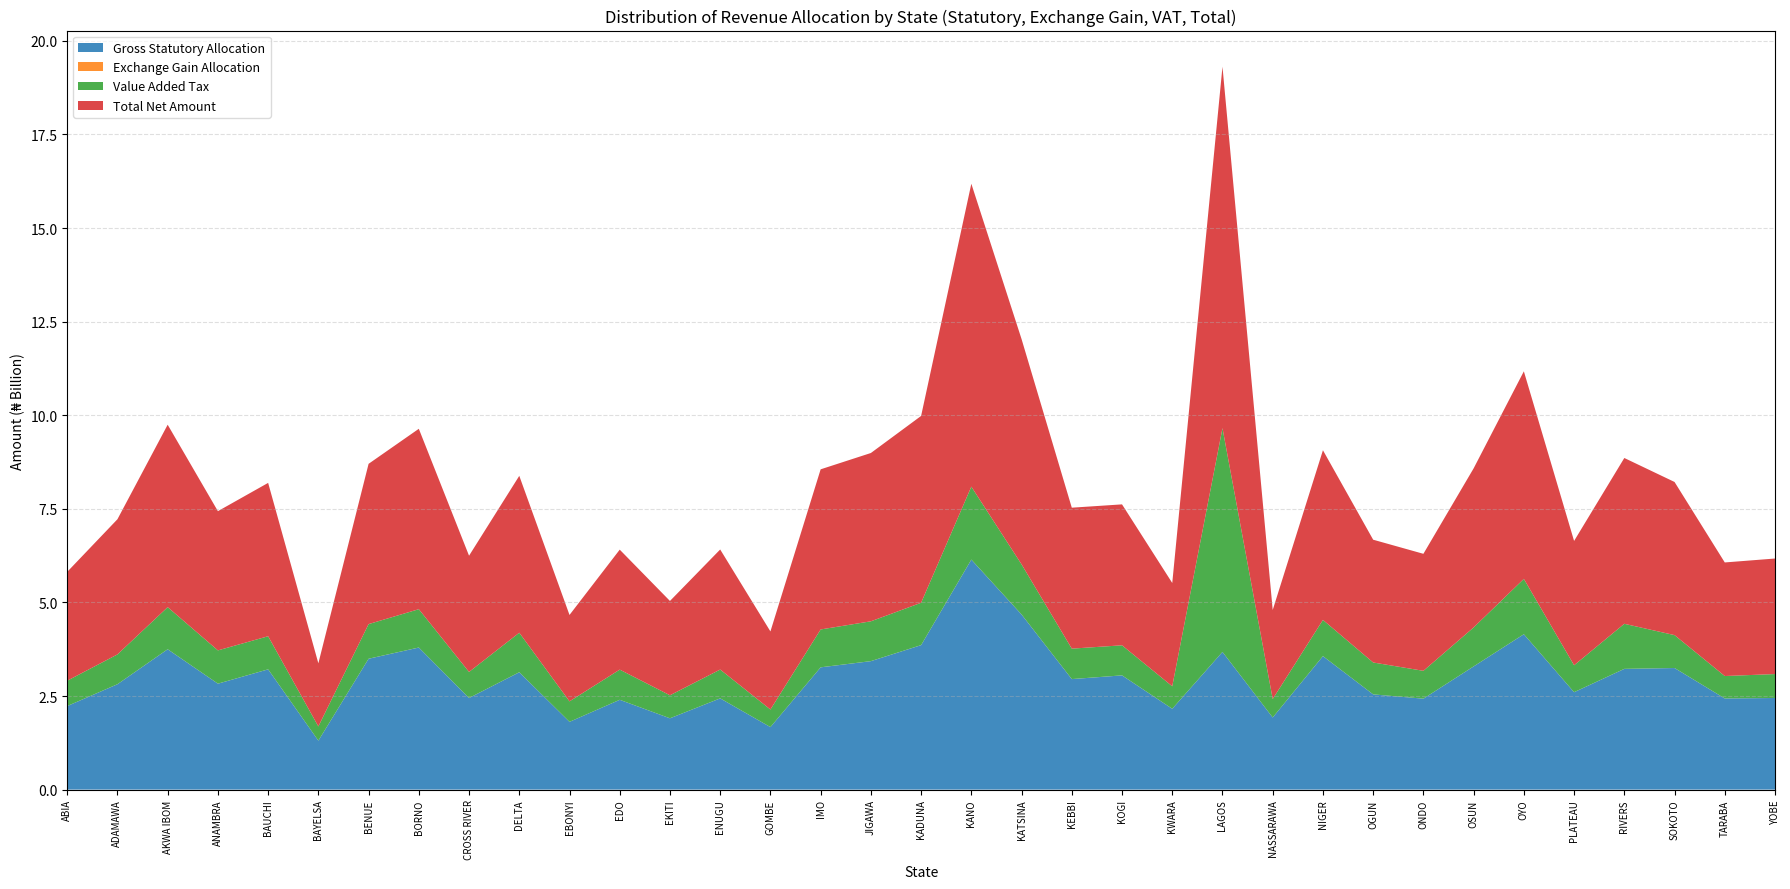

Reading left to right, what are all the values shown in this chart?

Gross Statutory Allocation: 2231135339.5	2814257010.7	3748424964.8	2829465553.9	3212003319.7	1307402921.1	3495156729.5	3794692793.3	2446318926.6	3134606848.5	1809629083.1	2398398510.7	1904415393.8	2436808543.8	1669702916.2	3265865512.3	3431099212.3	3858595955.1	6143215464.3	4676934499.3	2951647687.2	3050744088.5	2158720992.6	3677372982.0	1925951190.4	3564787091.0	2543106221.7	2428827304.5	3289907992.5	4149962239.7	2601470287.7	3224666639.0	3247738406.3	2434190801.0	2447365524.3
Exchange Gain Allocation: 609684.0	769028.9	1024301.3	773184.8	877717.7	357263.2	955092.7	1036944.5	668485.4	856568.2	494502.5	655390.6	520403.9	665886.6	456266.0	892436.2	937588.3	1054406.8	1678706.0	1278027.4	806572.5	833651.7	589895.9	1004885.5	526288.8	974120.0	694933.7	663705.7	899006.1	1134026.0	710882.4	881178.1	887482.8	665171.3	668771.4
Value Added Tax: 676533441.8	795977864.6	1124129452.9	888625131.6	883721539.7	379049264.5	924744444.3	1023317949.5	696084369.9	1055138787.2	546770122.5	805803555.1	614595661.4	769483621.1	469504745.1	1010988939.2	1063648469.9	1131197180.8	1947232881.9	1338816629.2	812872637.5	803034086.4	600348508.5	5976984735.3	492251855.5	966770015.4	851672754.9	743394780.2	1040706675.0	1477331514.9	718951490.5	1203513874.4	878115665.8	599017956.1	638221126.5
Total Net Amount: 2908278465.3	3611003904.2	4873578718.9	3718863870.3	4096602577.2	1686809448.9	4281317768.0	4819047687.3	3104520515.9	4190602204.0	2308035786.6	3204857456.4	2519531459.2	3206958051.6	2085680369.8	4277746887.7	4495685270.4	4990847542.6	8092127052.1	6017029156.0	3765326897.1	3764639231.2	2759659396.9	9655362602.8	2379491207.5	4532531226.5	3279696959.9	3125708663.5	4249485028.3	5544739199.2	3321132660.5	4429061691.6	4090752516.7	3033873928.5	3086255422.3